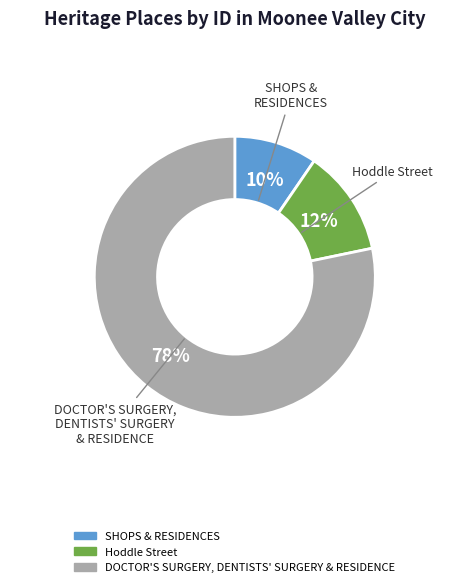

To the nearest percent, what percentage of the pie is Hoddle Street?

12%